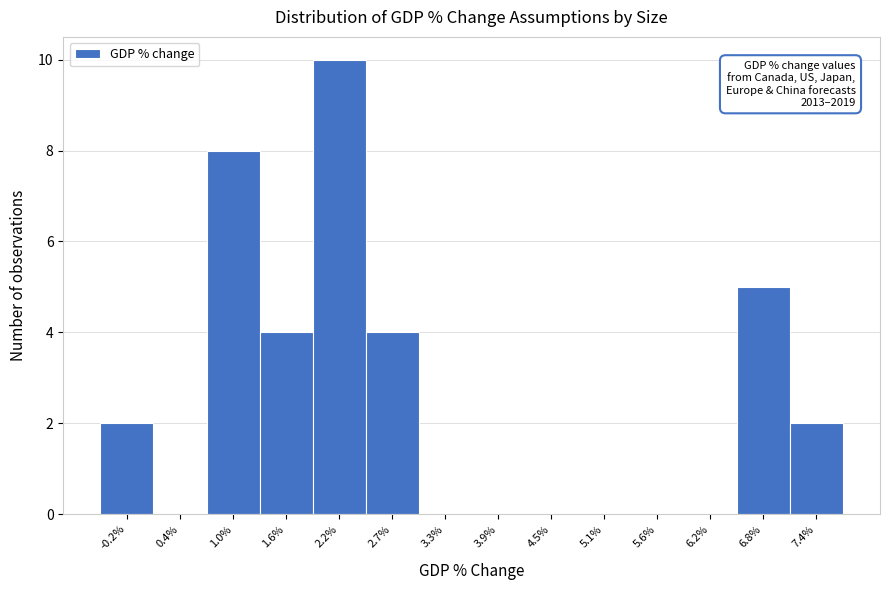

Which range on the x-axis has the tallest bar?

1.9 to 2.5